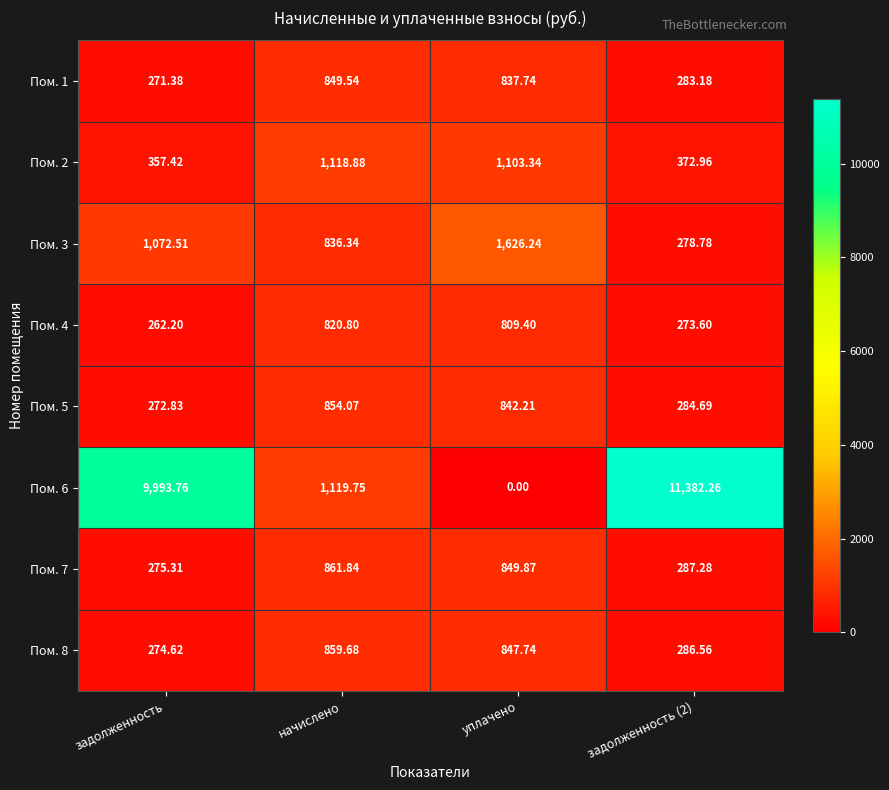

At which label does Пом. 4 reach its peak?

начислено